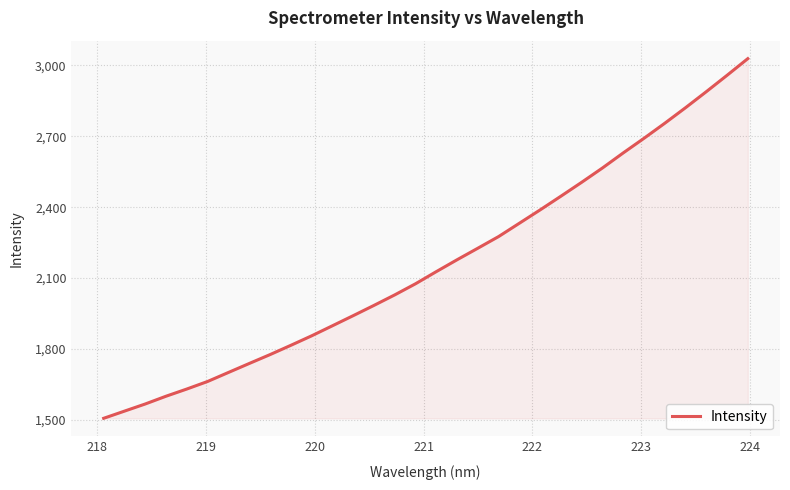

What is the maximum value shown in the chart?

3028.8